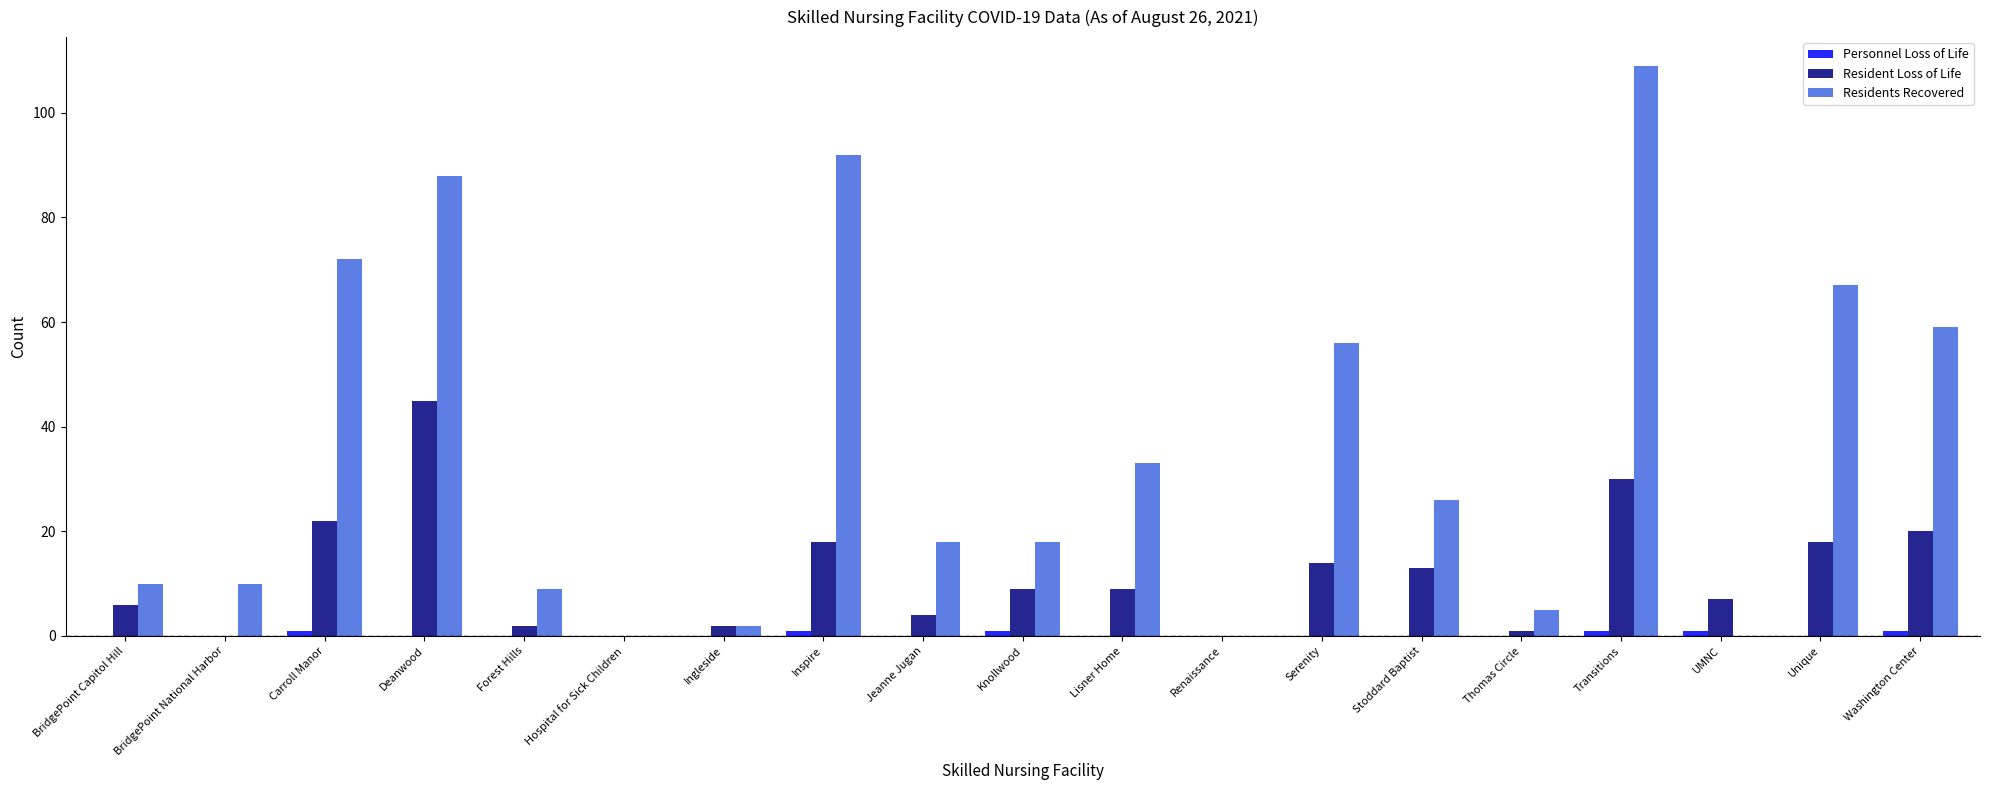

Between BridgePoint National Harbor and Carroll Manor, which series saw the biggest shift?

Residents Recovered